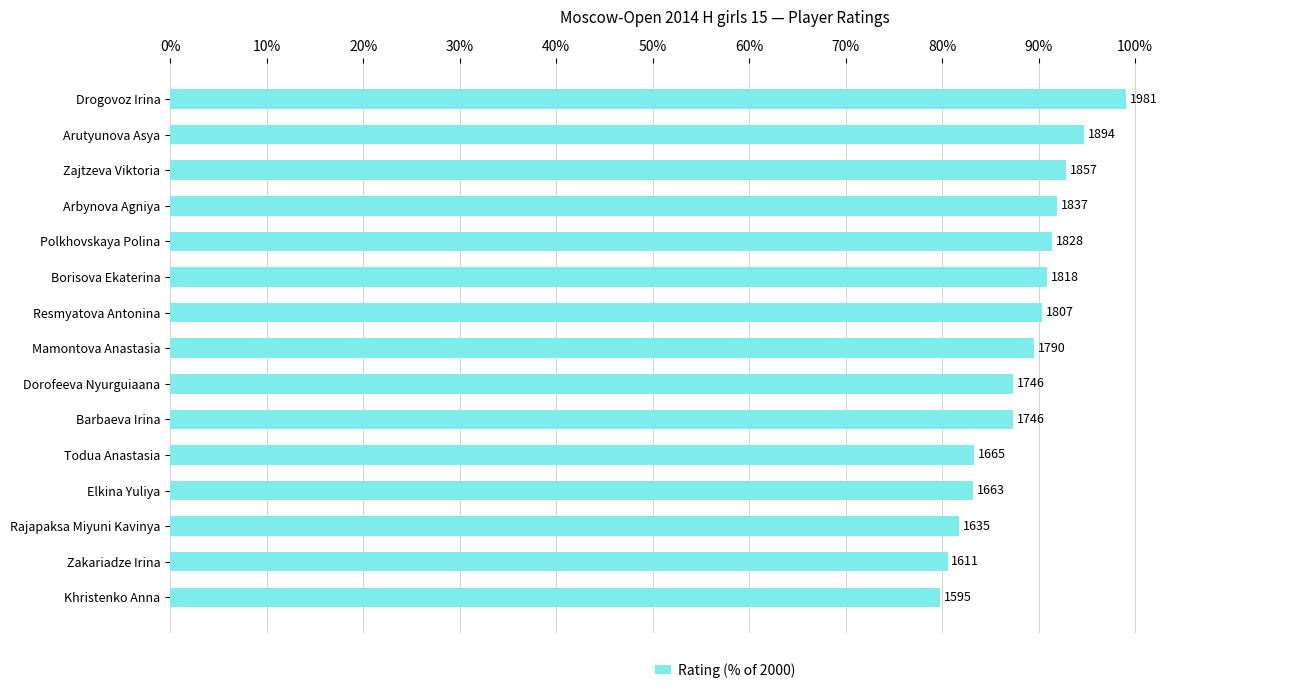

How many bars are there in total?

15